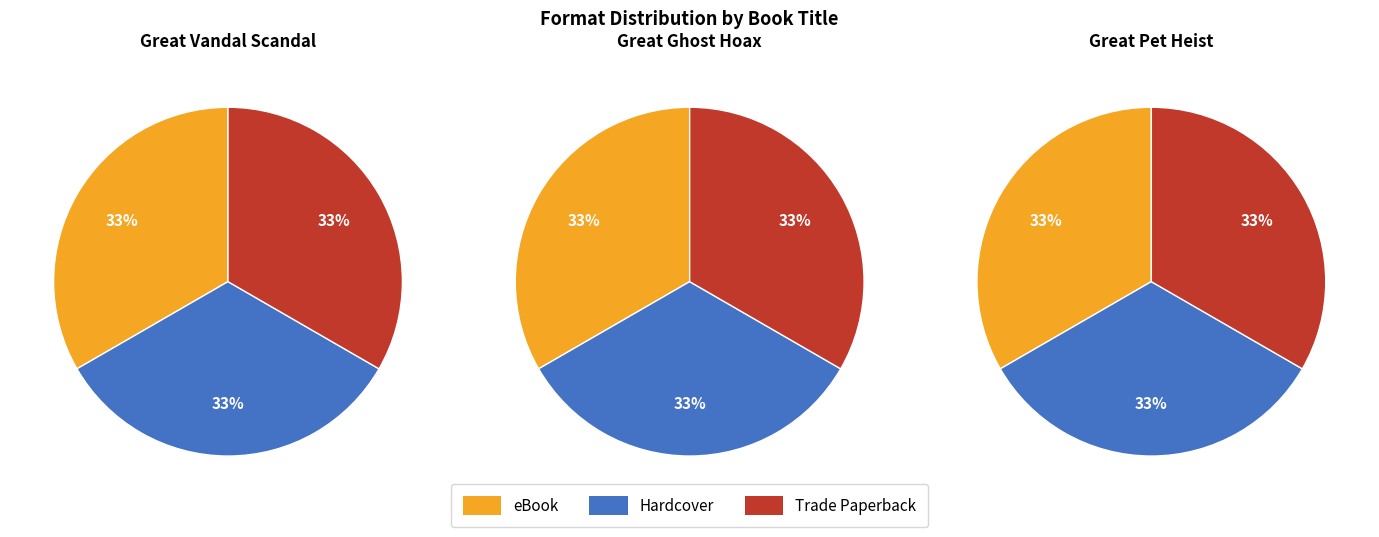

Is it true that Great Vandal Scandal is 47% of the pie?

False